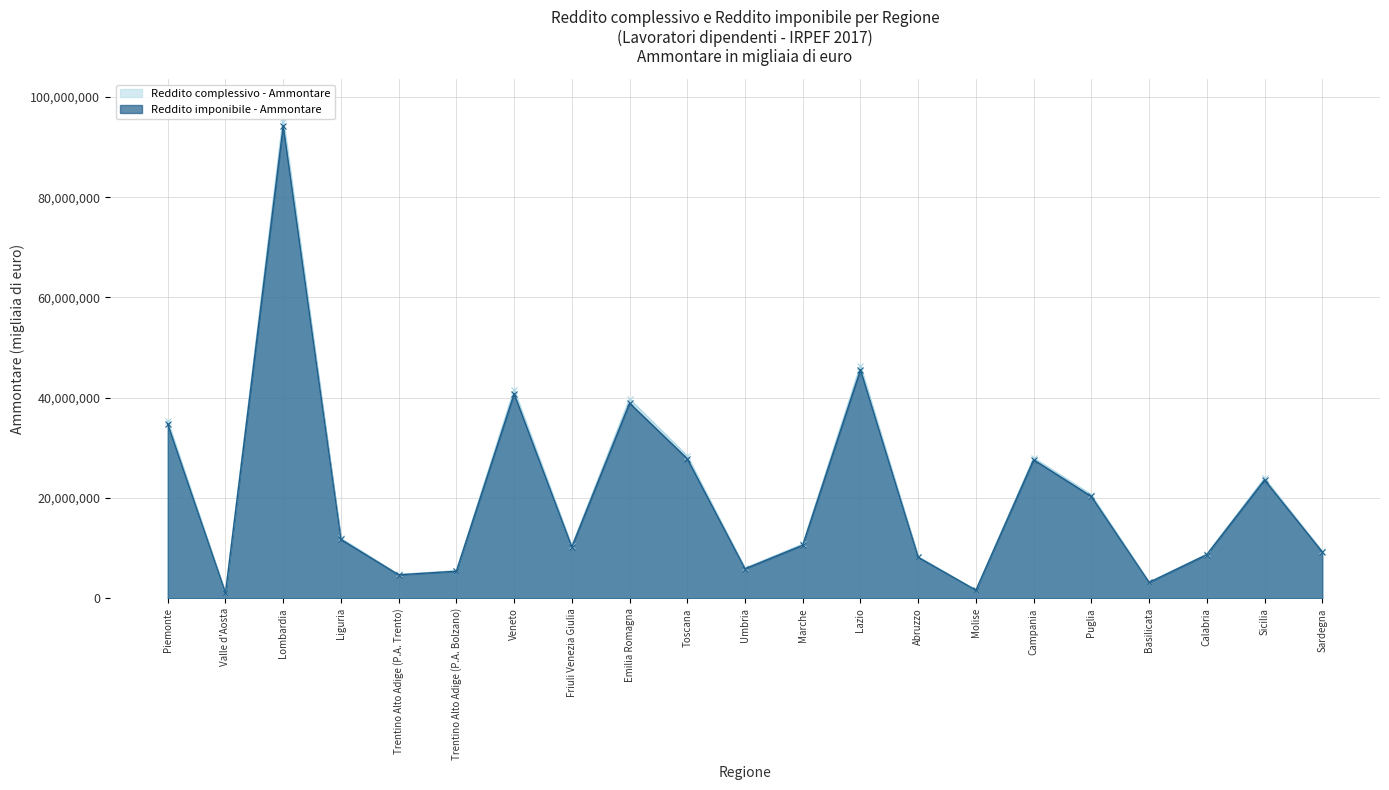

How many lines are shown in the chart?

2